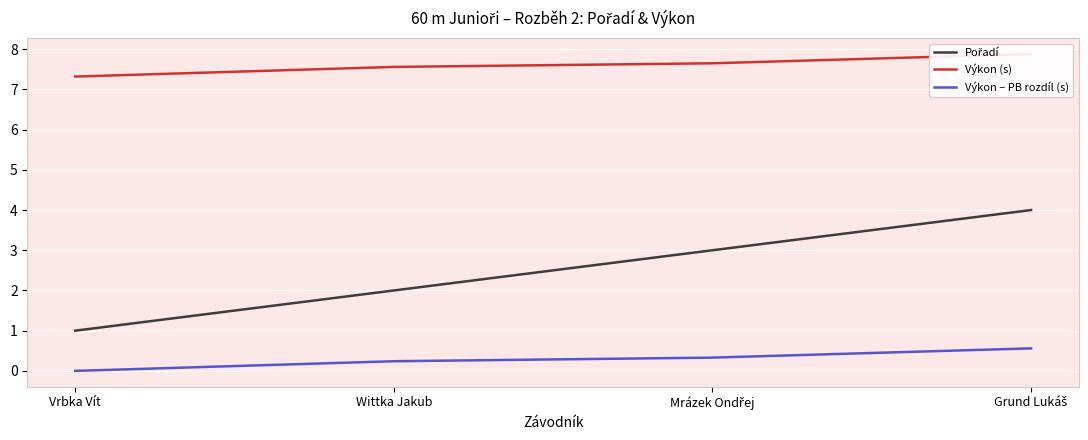

How many Výkon – PB rozdíl (s) values are between 0 and 1?

4